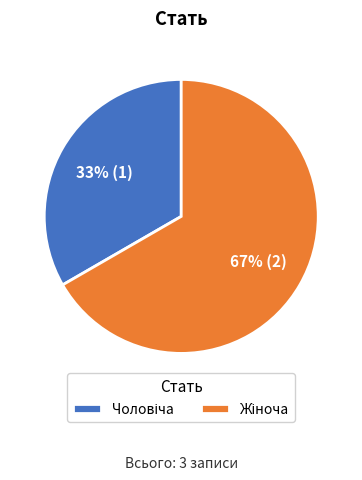

How many slices are in this pie chart?

2